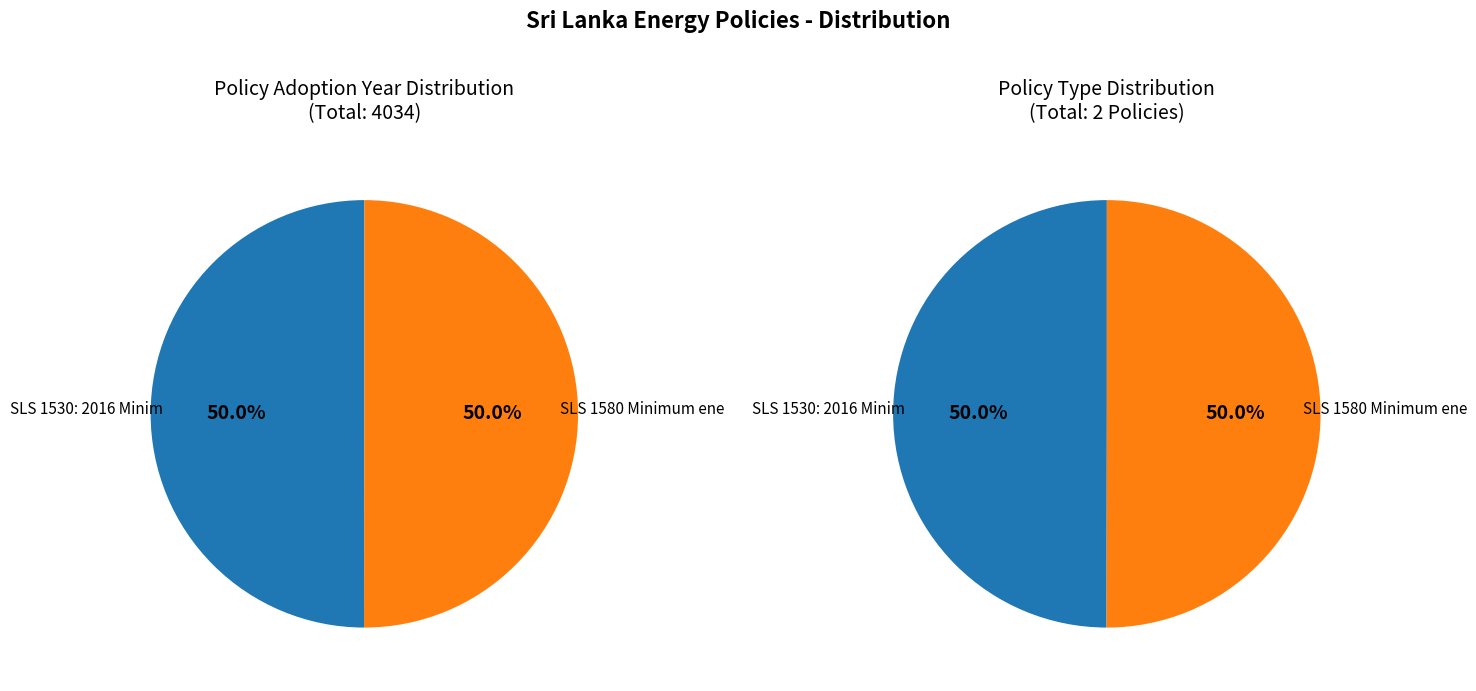

What is the total percentage of SLS 1580 Minimum energy performance (Computers) and SLS 1530: 2016 Minimum energy performance (Lamps)?

100.0%